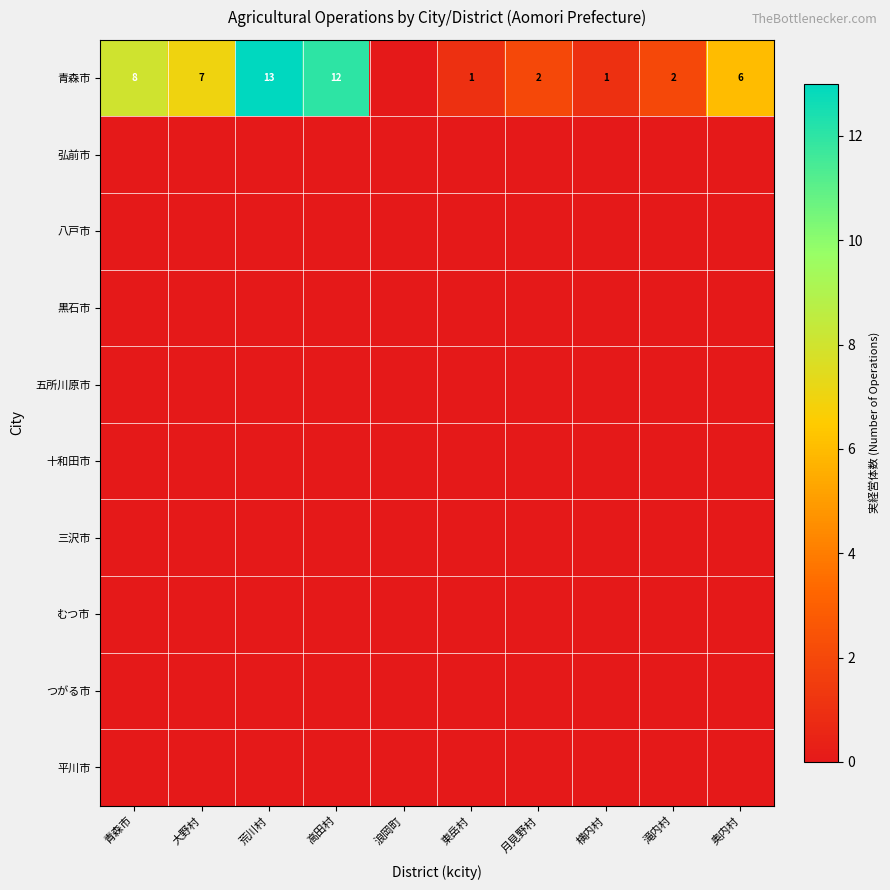

Rank the series at 東岳村 from lowest to highest value.

弘前市, 八戸市, 黒石市, 五所川原市, 十和田市, 三沢市, むつ市, つがる市, 平川市, 青森市